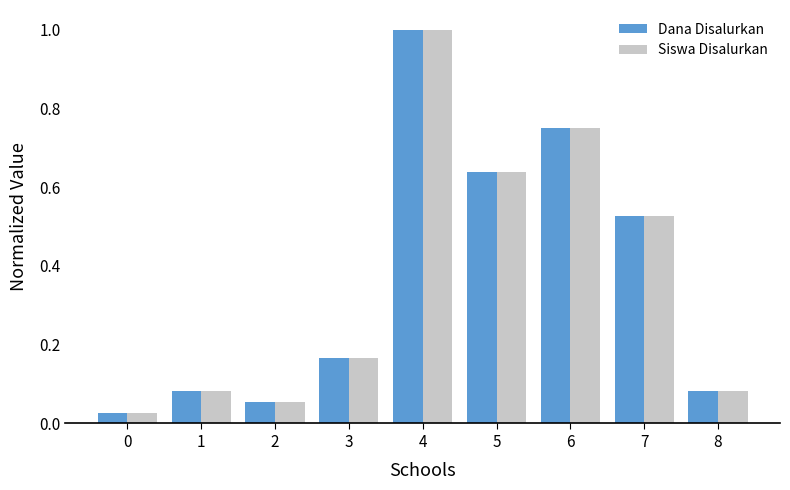

The value of Dana Disalurkan at 3 is 0.1. True or false?

False